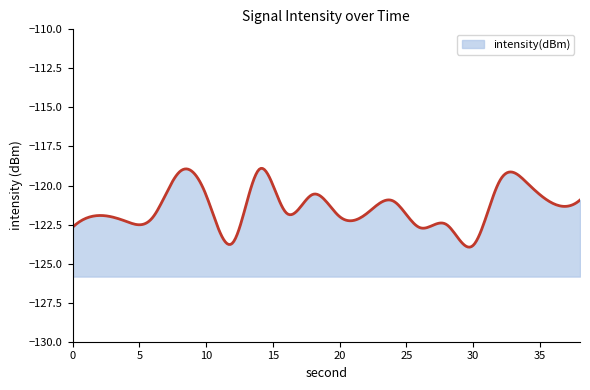

Where is the data nearest to the value -121?

24